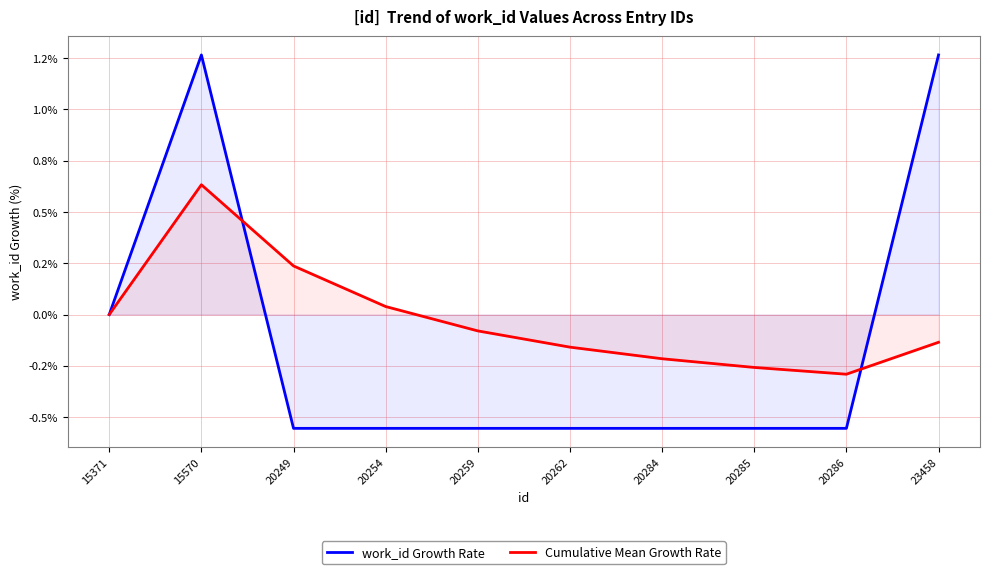

At 15570, list the series in order from smallest to largest.

Cumulative Mean Growth Rate, work_id Growth Rate